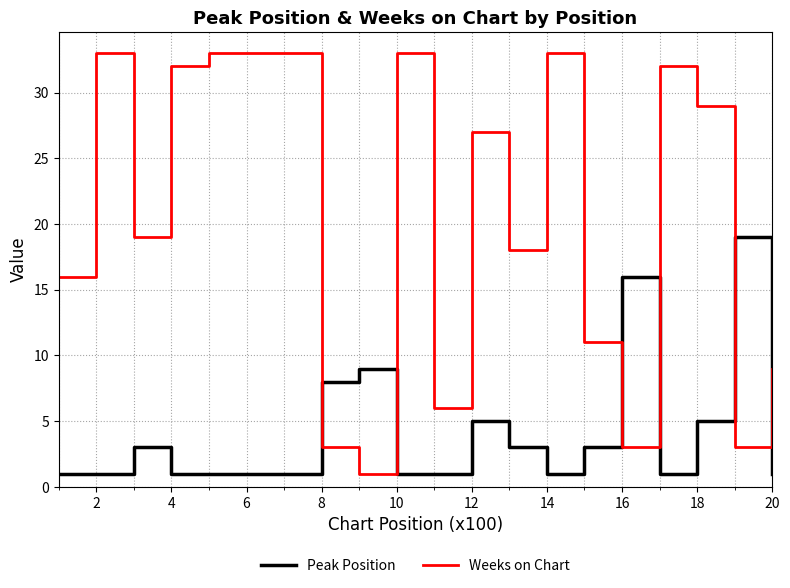

At how many categories does at least one series exceed 21?

10